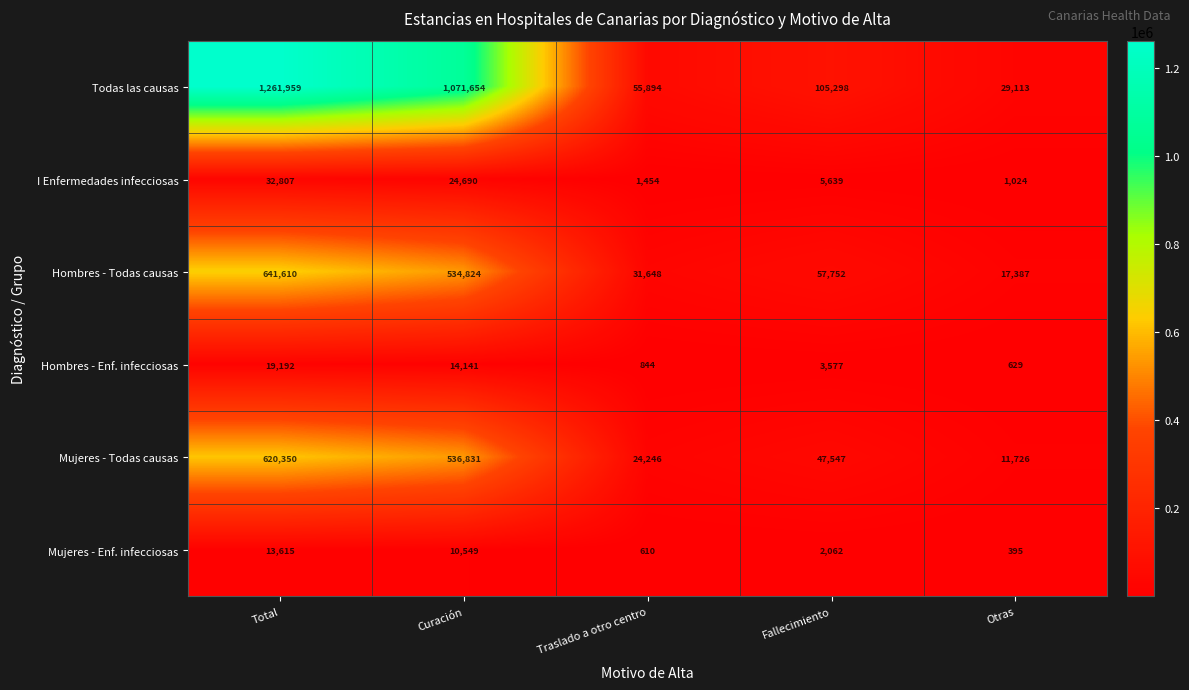

What is the sum of the Hombres - Enf. infecciosas values at Total and Fallecimiento?

22769